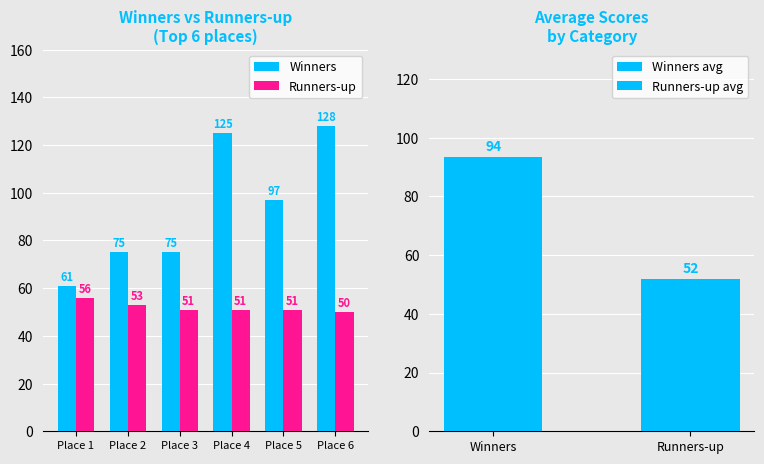

What is the value of the Runners-up bar at the 2nd from the left?

53